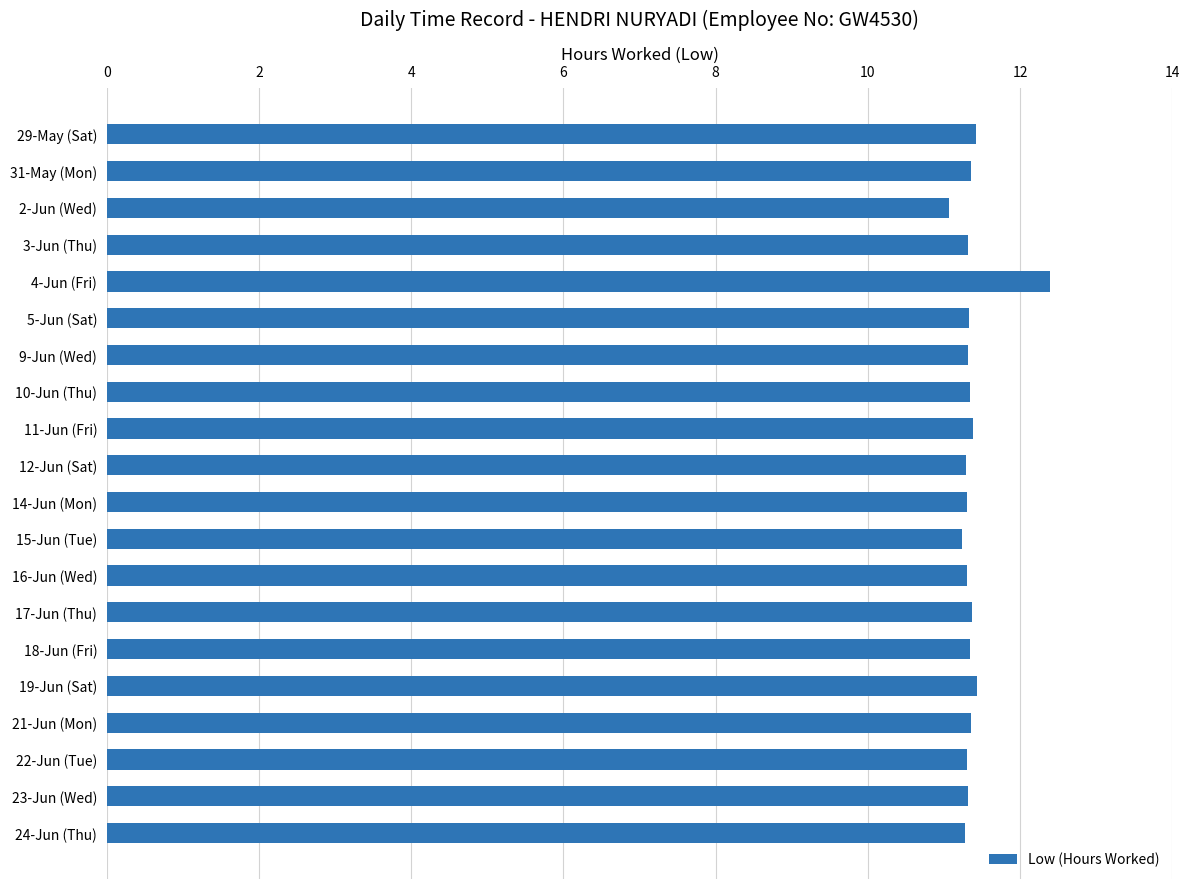

What is the label of the 13th bar from the bottom?

10-Jun (Thu)